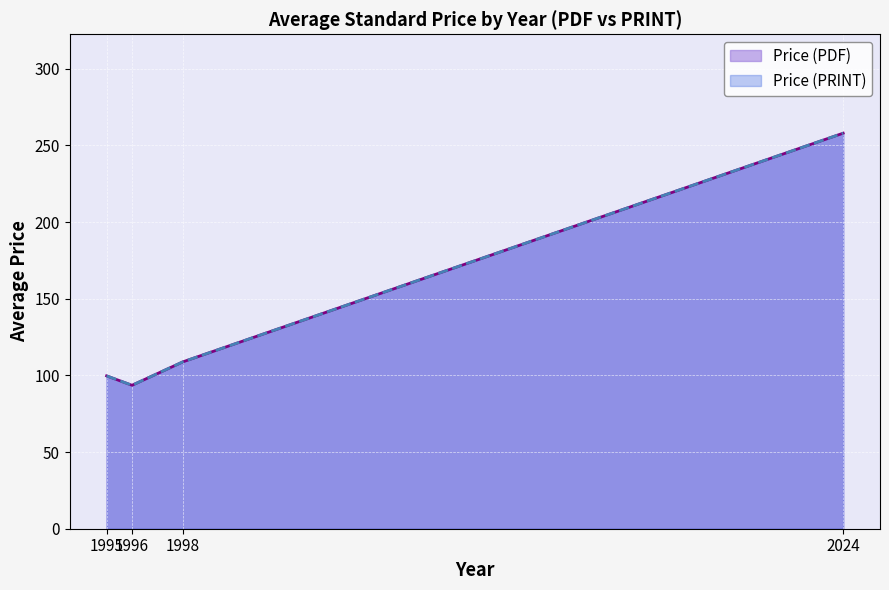

True or false: Price (PDF) and Price (PRINT) cross at least once.

False